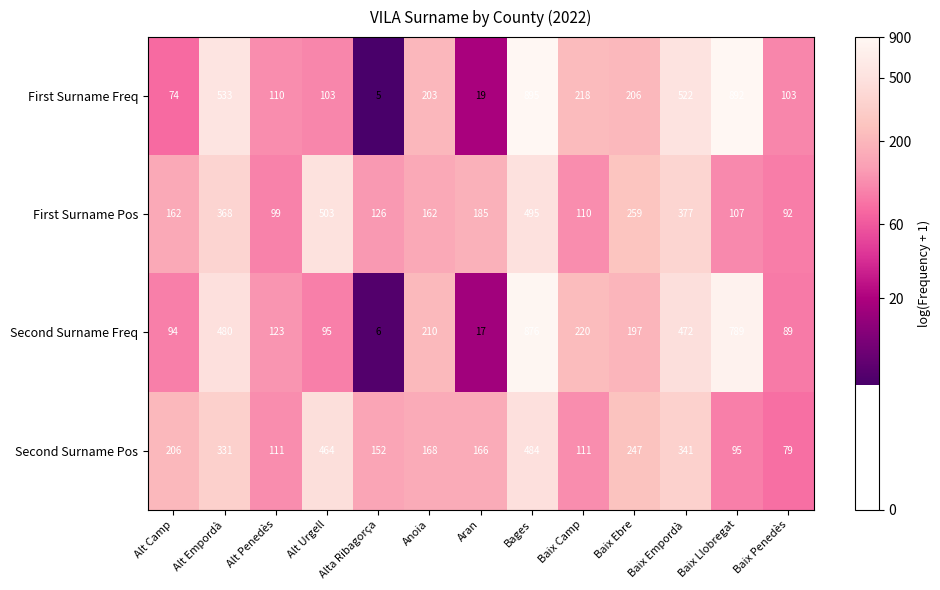

What is the greatest value displayed?

895